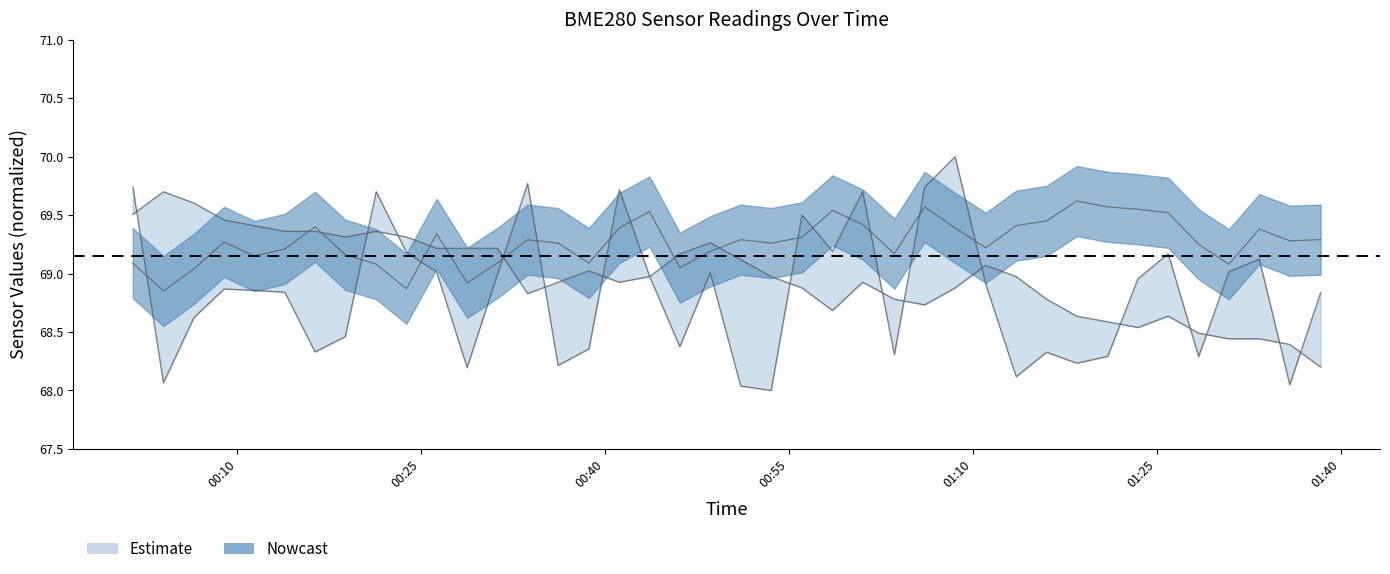

At which label does BME280_humidity first exceed 69?

2023/04/16 00:01:29